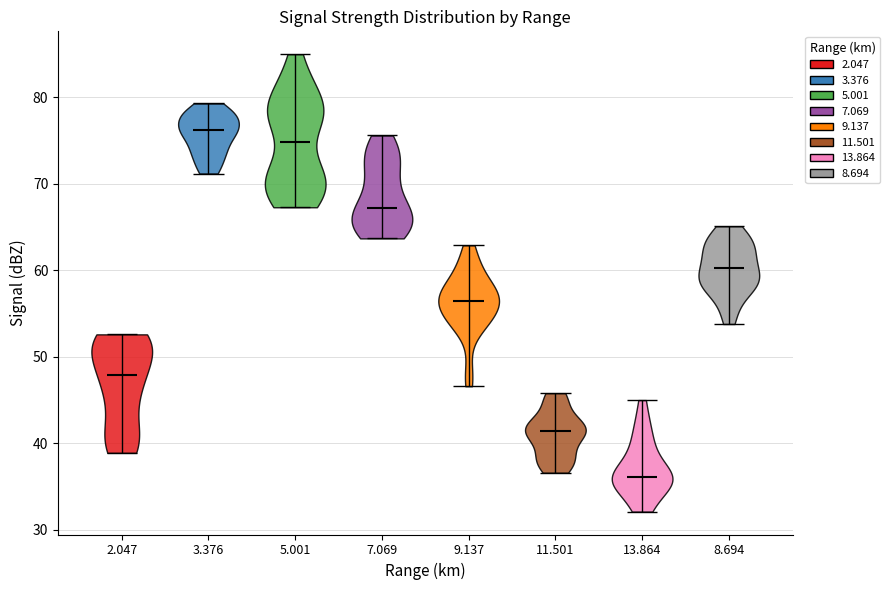

Reading left to right, read every violin against the y-axis: where its median line is, and the lowest and highest points it reaches. The values are not printed on the chart, so give them approximately, as read against the axis.

2.047: median line 48, lowest point 39, highest point 53
3.376: median line 76, lowest point 71, highest point 79
5.001: median line 75, lowest point 67, highest point 85
7.069: median line 67, lowest point 64, highest point 76
9.137: median line 57, lowest point 47, highest point 63
11.501: median line 41, lowest point 37, highest point 46
13.864: median line 36, lowest point 32, highest point 45
8.694: median line 60, lowest point 54, highest point 65